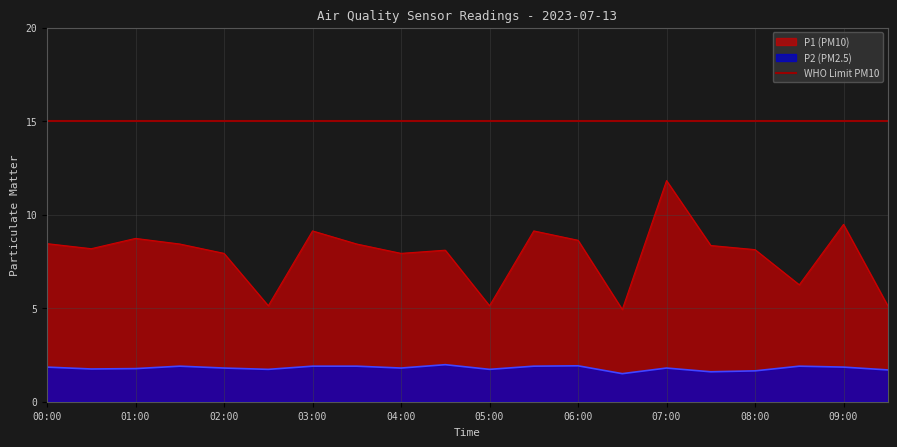

What is the difference between the P2 values at 01:30 and 02:30?

0.2